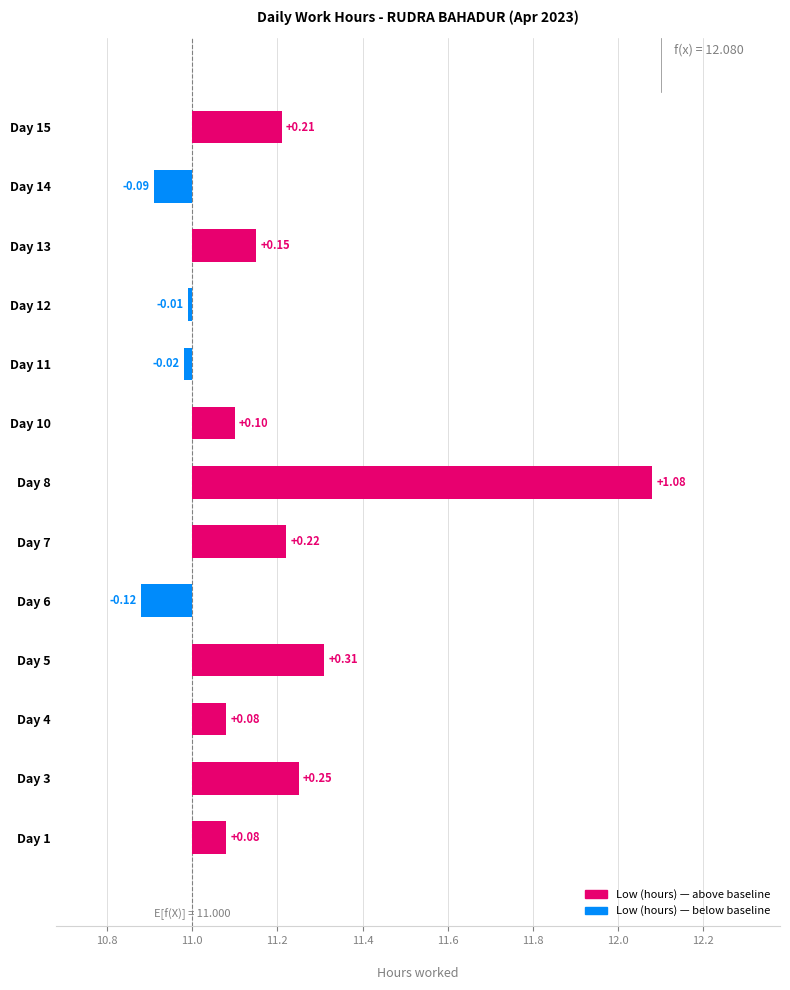

Where is the data nearest to the value 0?

Day 12